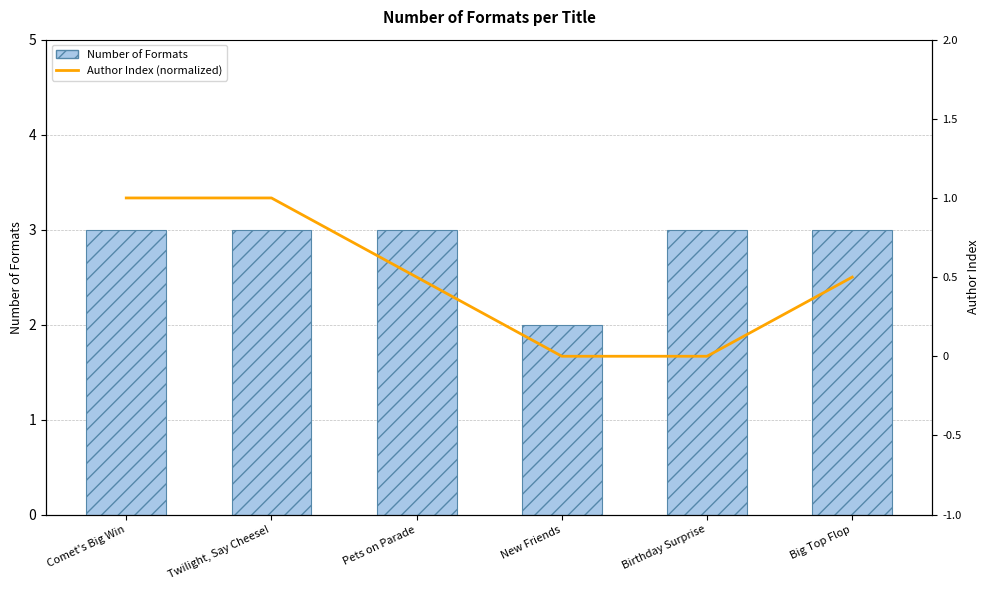

What are all the series names shown in the legend?

Number of Formats, Author Index (normalized)